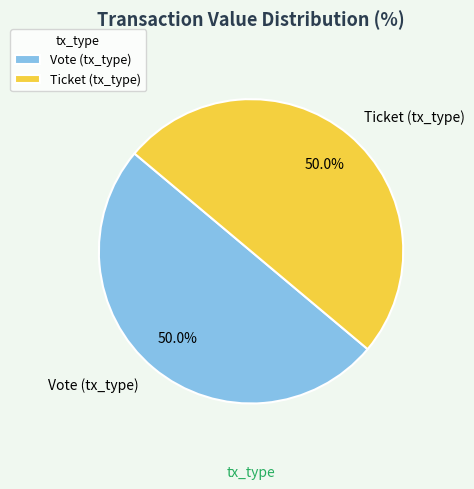

Is the sum of Ticket (tx_type) and Vote (tx_type) greater than half?

Yes